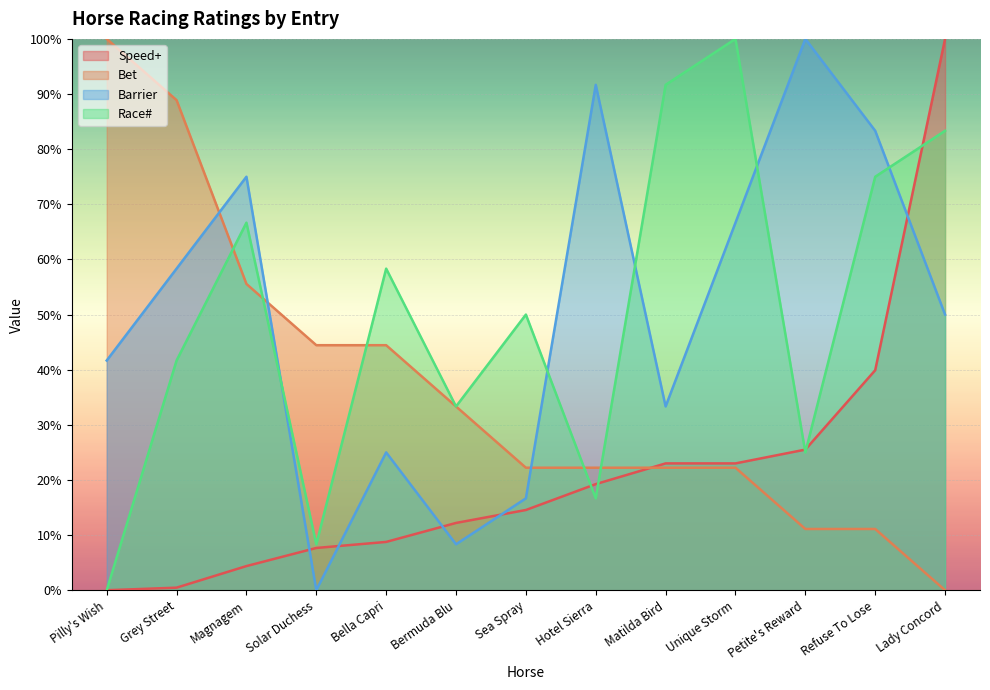

What is the sum of all Bet values?

477.8